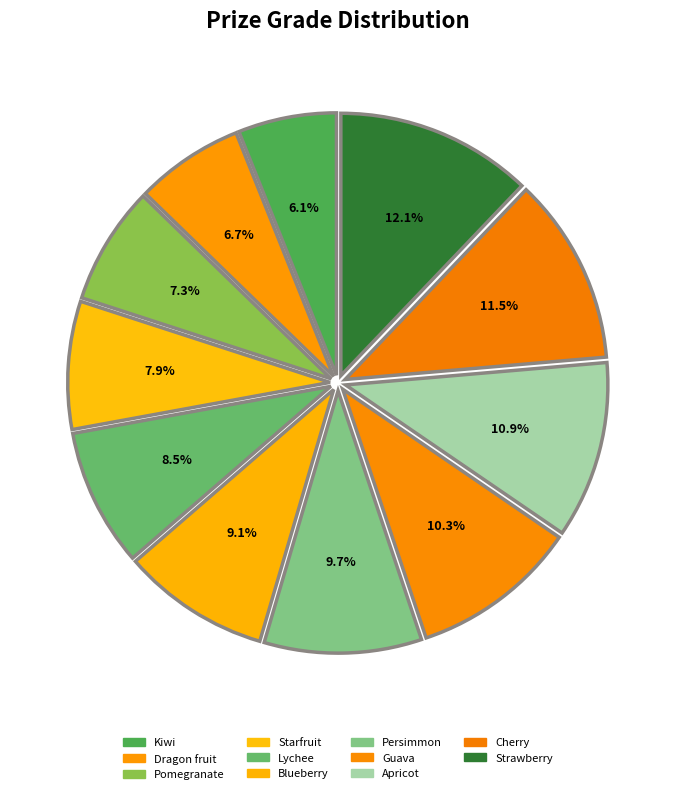

Count the number of slices in the pie.

11